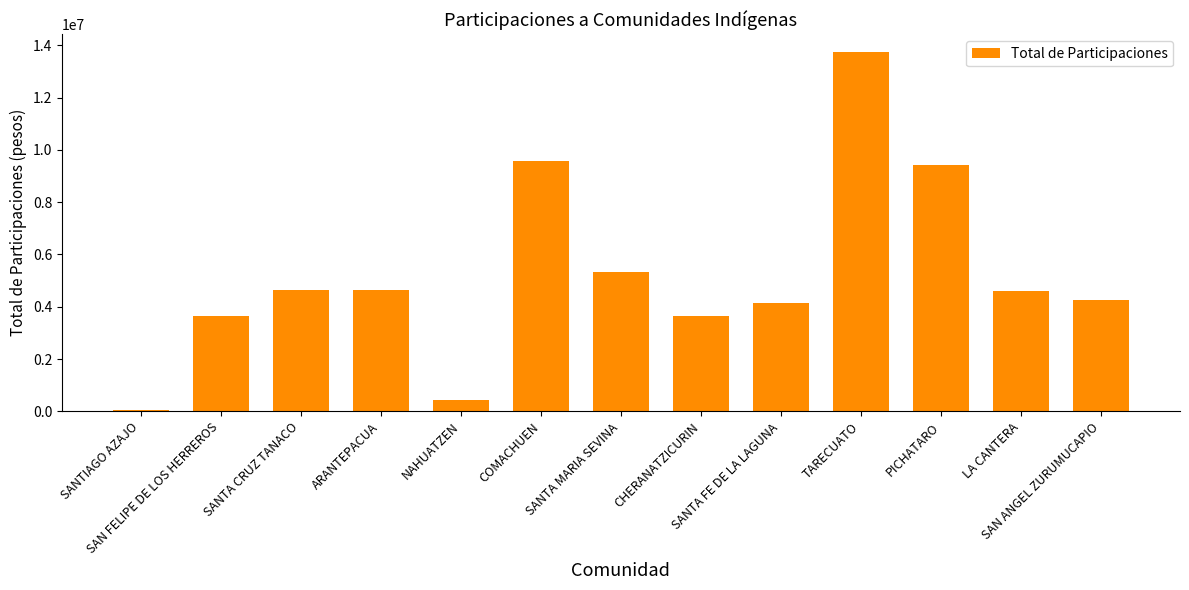

How many distinct data groups are displayed?

1